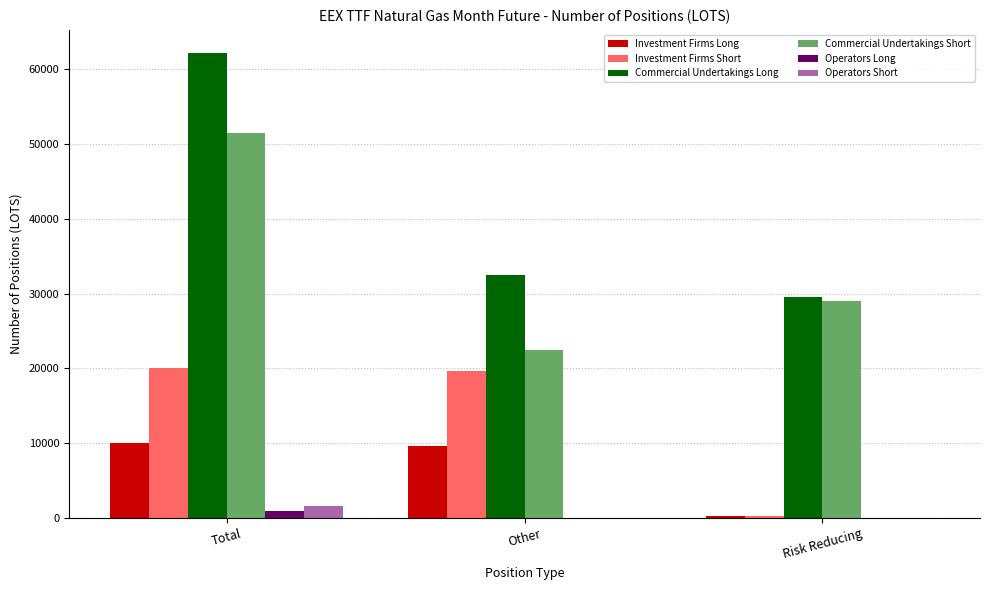

At which label does Commercial Undertakings Long first exceed 32539?

Total